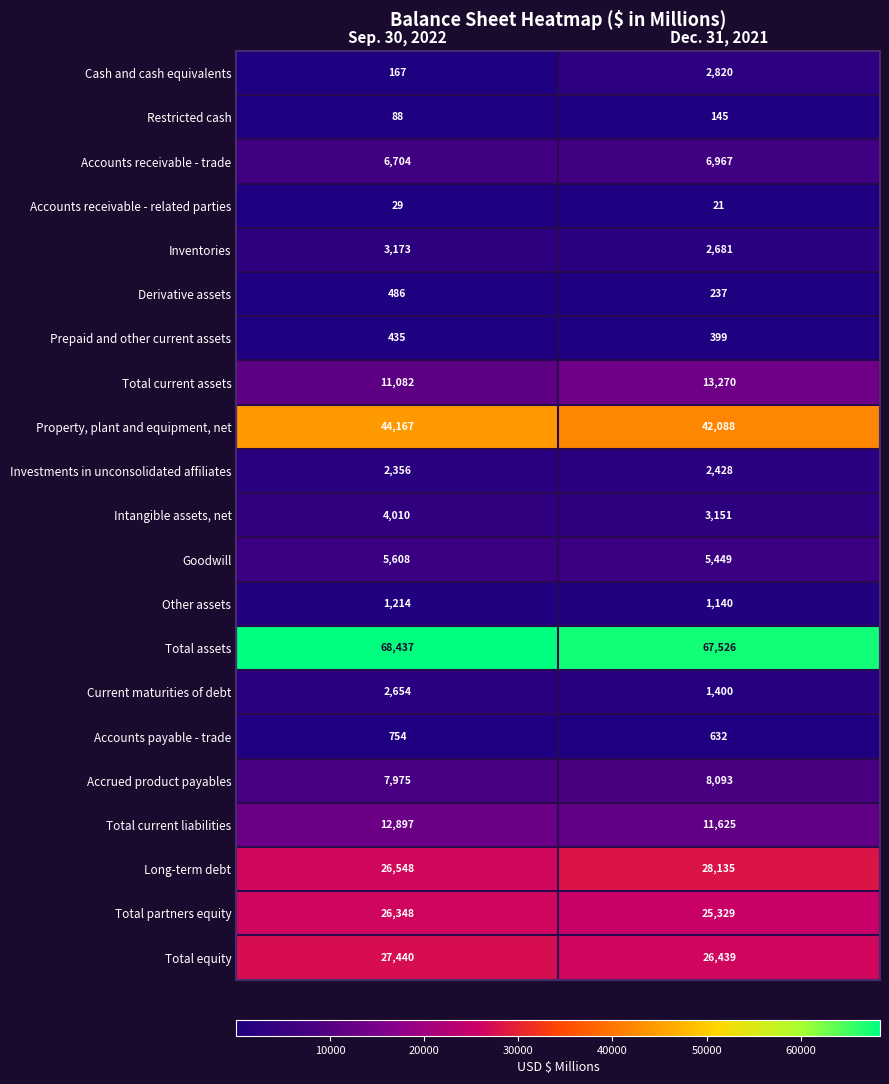

What is the sum of the Total assets values at Sep. 30, 2022 and Dec. 31, 2021?

135963